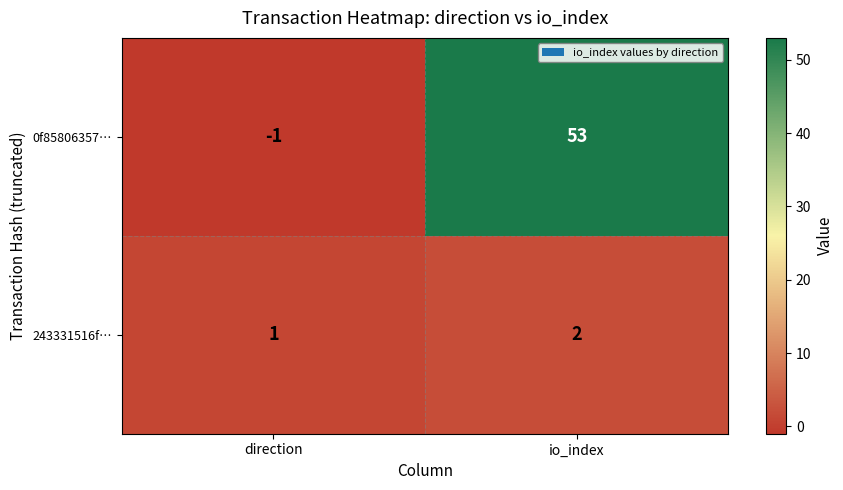

What is the difference between the 0f85806357… values at direction and io_index?

54